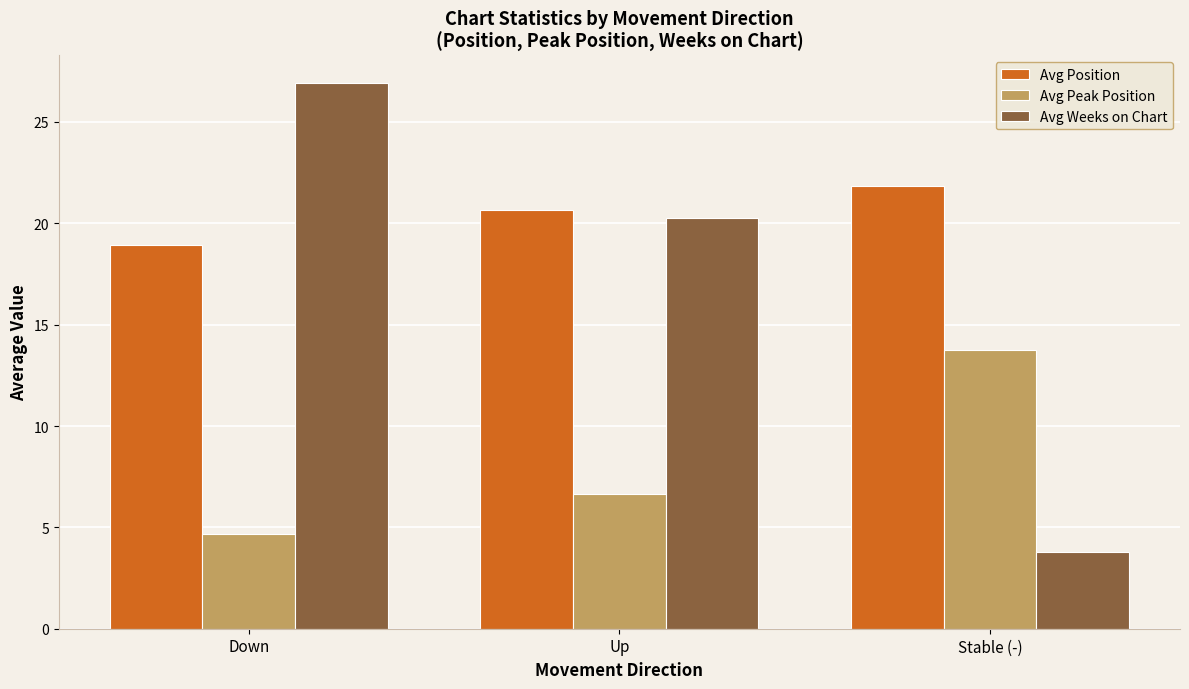

Which series changed the most between Down and Stable (-)?

Avg Weeks on Chart